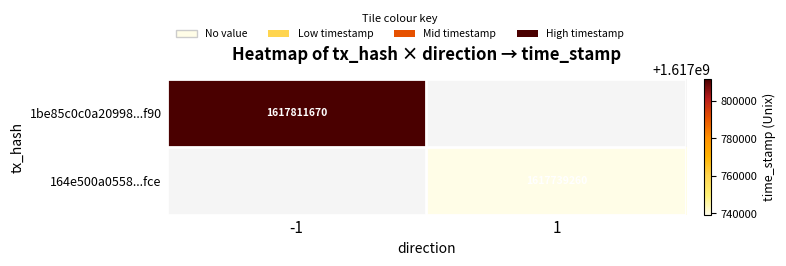

True or false: 1be85c0c0a20998...f90 has a value of 2229964514 at -1.

False